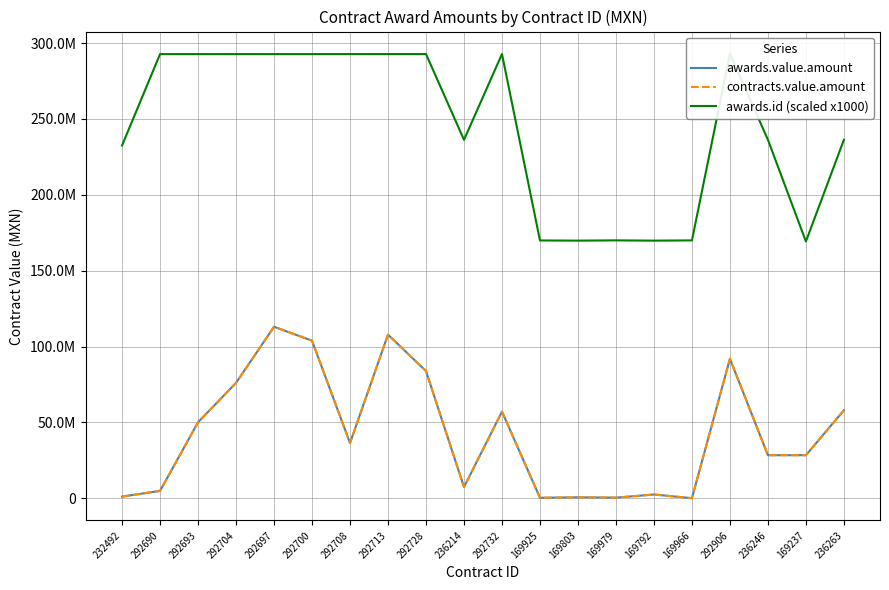

Does the chart have visible grid lines?

Yes